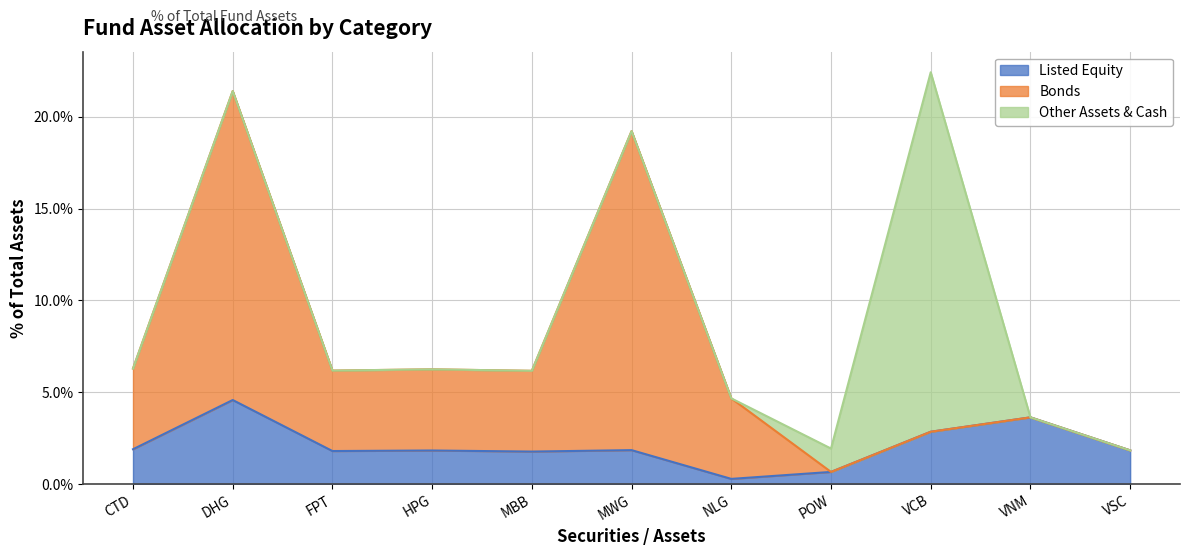

Does the chart display data point markers on the line(s)?

No